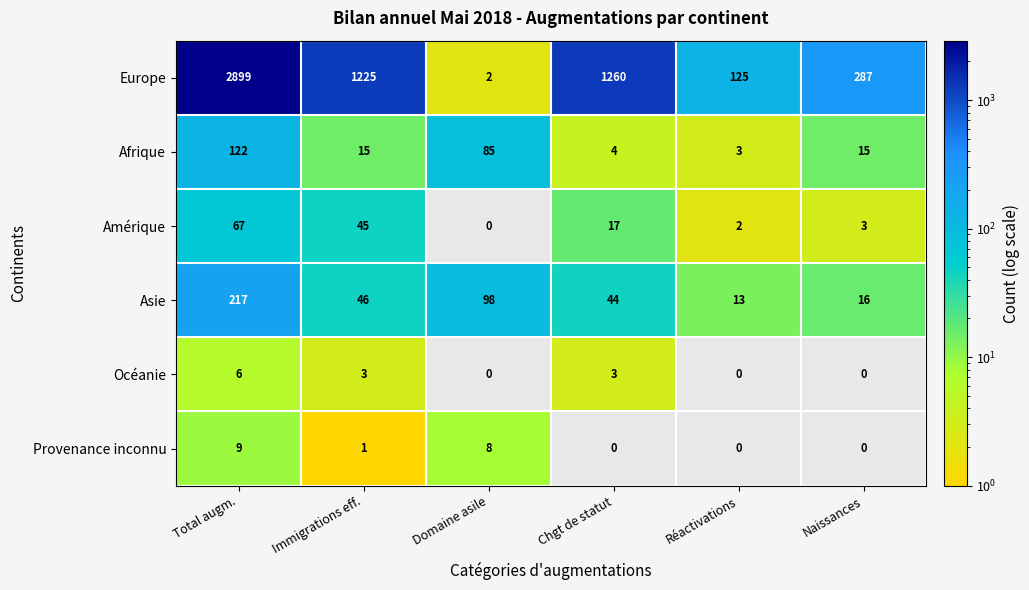

Between Total augm. and Domaine asile, which series saw the biggest shift?

Europe